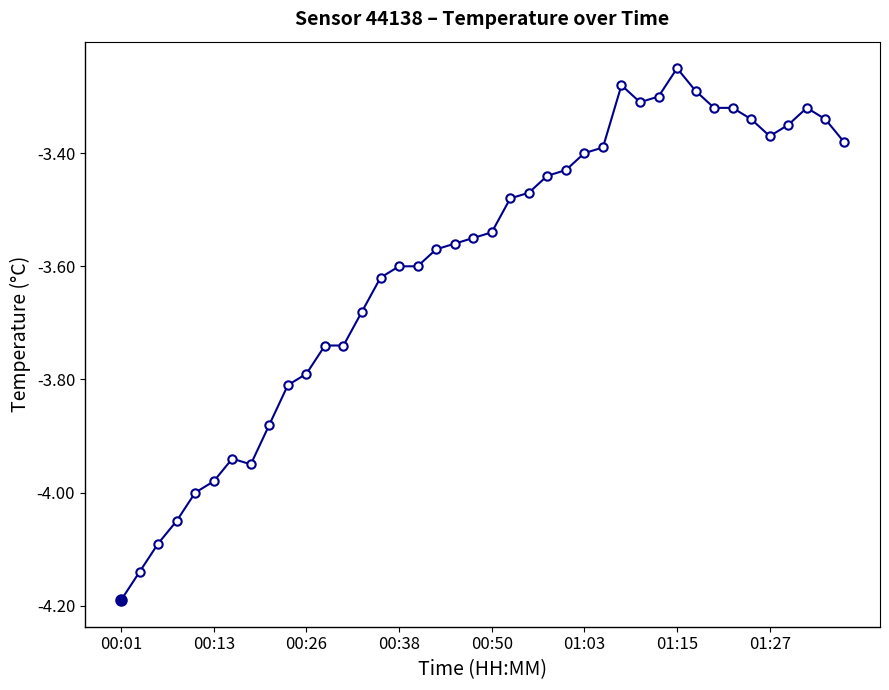

What is the difference between the maximum and minimum values?

0.9